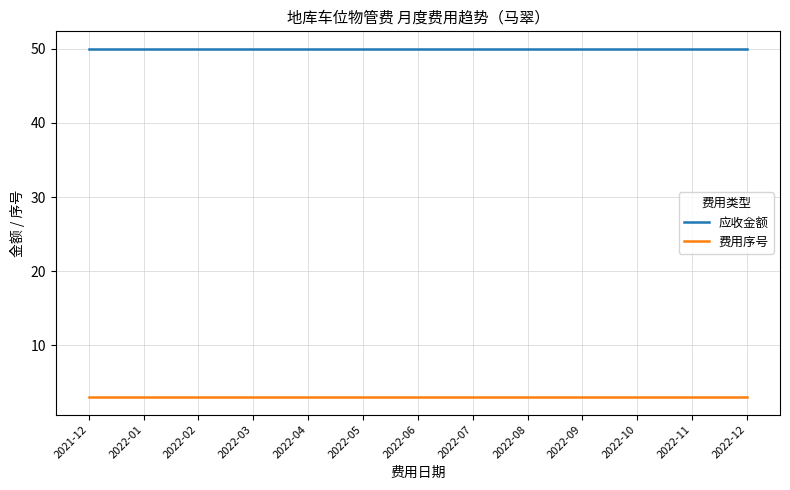

How many lines are shown in the chart?

2